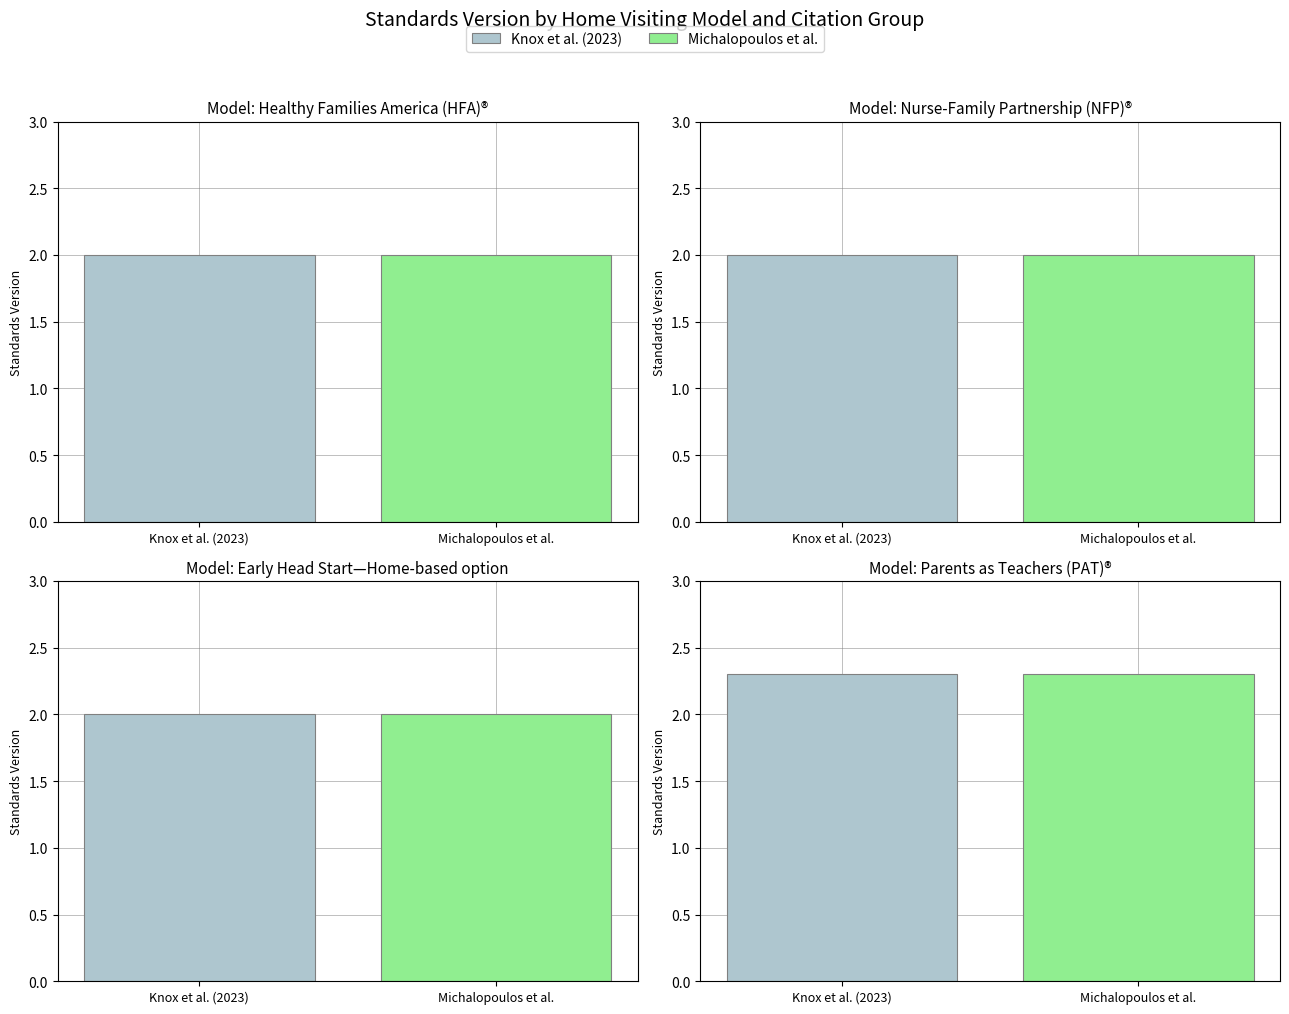

What is the sum of the values at Healthy Families America (HFA)® and Nurse-Family Partnership (NFP)®?

4.0